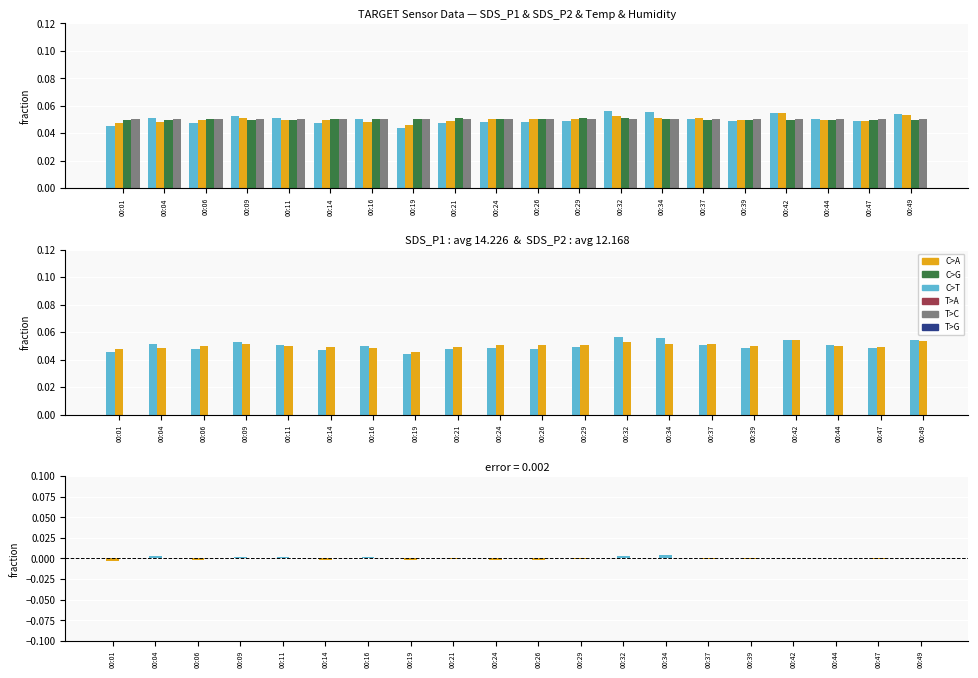

Reading left to right, transcribe all the data shown in this chart.

SDS_P1: 00:01=0.0	00:04=0.1	00:06=0.0	00:09=0.1	00:11=0.1	00:14=0.0	00:16=0.1	00:19=0.0	00:21=0.0	00:24=0.0	00:26=0.0	00:29=0.0	00:32=0.1	00:34=0.1	00:37=0.1	00:39=0.0	00:42=0.1	00:44=0.1	00:47=0.0	00:49=0.1
SDS_P2: 00:01=0.0	00:04=0.0	00:06=0.0	00:09=0.1	00:11=0.0	00:14=0.0	00:16=0.0	00:19=0.0	00:21=0.0	00:24=0.1	00:26=0.1	00:29=0.1	00:32=0.1	00:34=0.1	00:37=0.1	00:39=0.0	00:42=0.1	00:44=0.0	00:47=0.0	00:49=0.1
Temp: 00:01=0.0	00:04=0.0	00:06=0.1	00:09=0.0	00:11=0.0	00:14=0.1	00:16=0.1	00:19=0.1	00:21=0.1	00:24=0.1	00:26=0.1	00:29=0.1	00:32=0.1	00:34=0.1	00:37=0.0	00:39=0.0	00:42=0.0	00:44=0.0	00:47=0.0	00:49=0.0
Humidity: 00:01=0.0	00:04=0.0	00:06=0.0	00:09=0.0	00:11=0.0	00:14=0.0	00:16=0.0	00:19=0.0	00:21=0.0	00:24=0.0	00:26=0.0	00:29=0.0	00:32=0.0	00:34=0.0	00:37=0.0	00:39=0.0	00:42=0.0	00:44=0.0	00:47=0.0	00:49=0.0
SDS_P1 - SDS_P2 (pos): 00:01=0.0	00:04=0.0	00:06=0.0	00:09=0.0	00:11=0.0	00:14=0.0	00:16=0.0	00:19=0.0	00:21=0.0	00:24=0.0	00:26=0.0	00:29=0.0	00:32=0.0	00:34=0.0	00:37=0.0	00:39=0.0	00:42=0.0	00:44=0.0	00:47=0.0	00:49=0.0
SDS_P1 - SDS_P2 (neg): 00:01=-0.0	00:04=0.0	00:06=-0.0	00:09=0.0	00:11=0.0	00:14=-0.0	00:16=0.0	00:19=-0.0	00:21=-0.0	00:24=-0.0	00:26=-0.0	00:29=-0.0	00:32=0.0	00:34=0.0	00:37=-0.0	00:39=-0.0	00:42=-0.0	00:44=0.0	00:47=-0.0	00:49=0.0